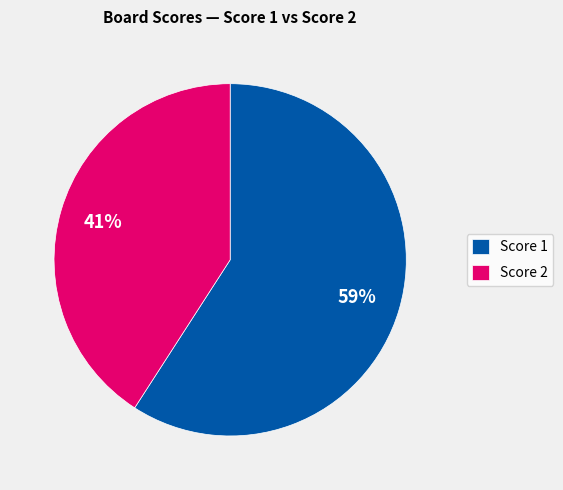

Does Score 1 account for over 50% of the chart?

Yes